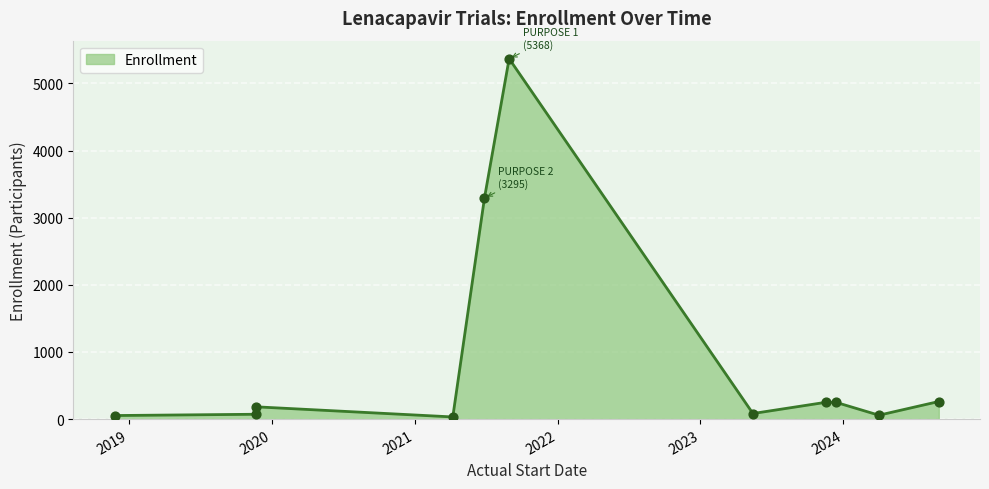

What is the difference between the maximum and minimum values?

5336